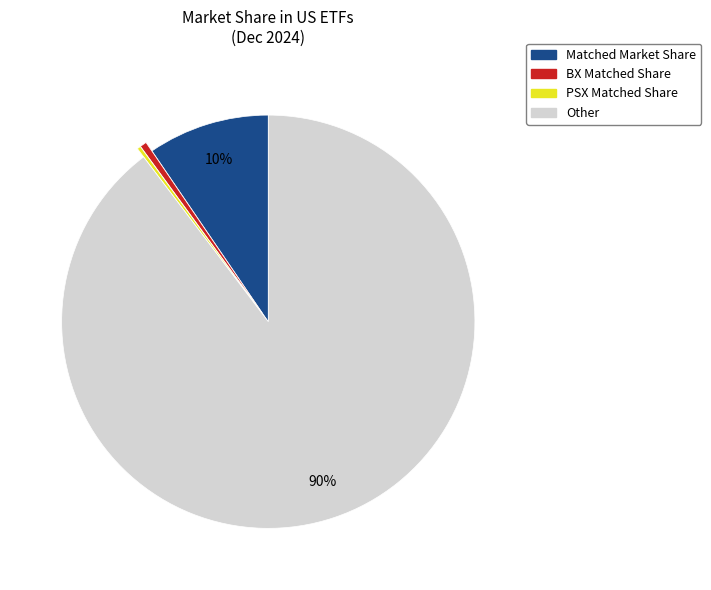

True or false: BX Matched Share accounts for 1% of the total.

True